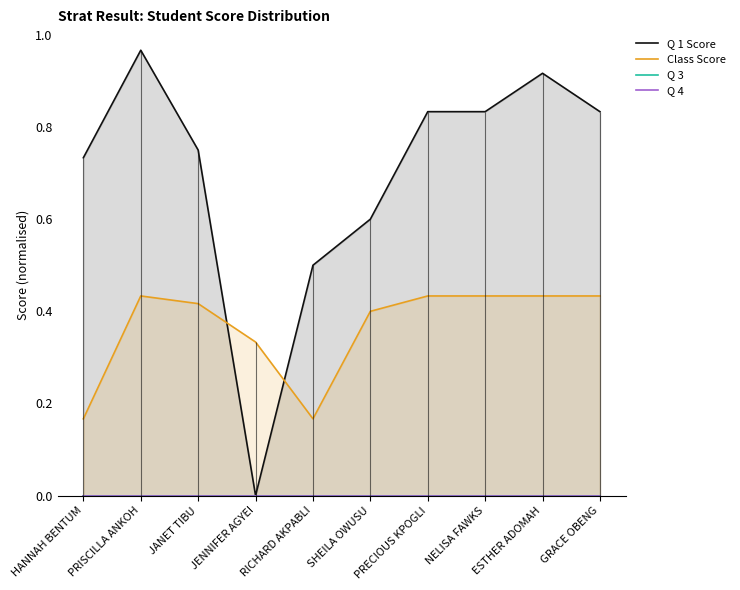

True or false: Q 1 Score and Q 3 cross at least once.

False